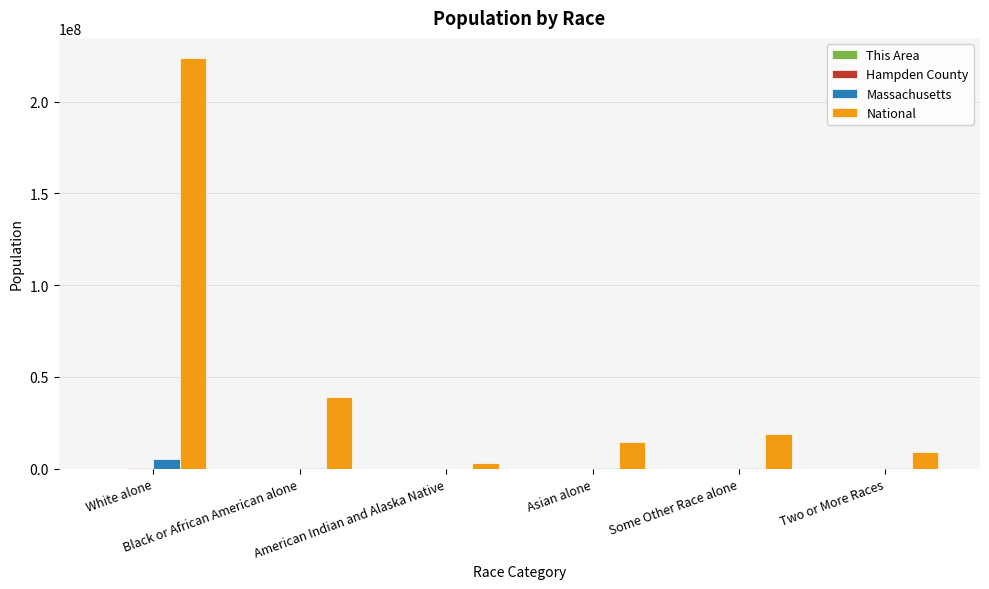

The value of Massachusetts at Asian alone is 349768. True or false?

True